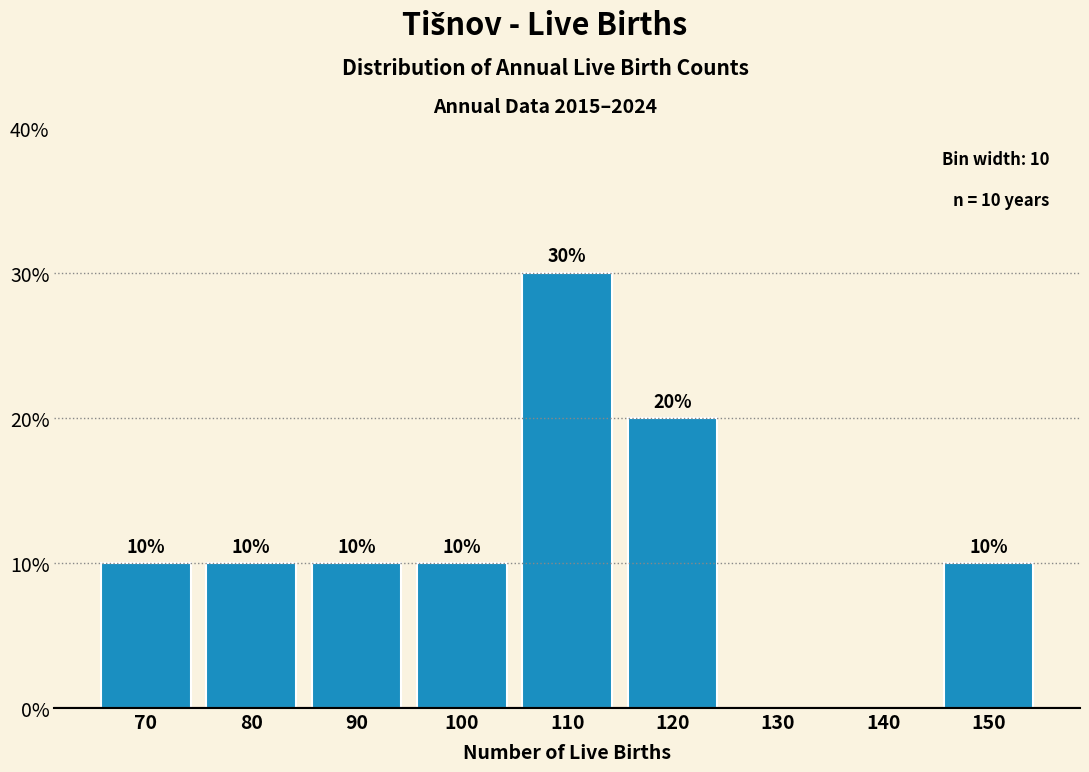

Reading right to left, what are all the values shown in this chart?

150=10	140=0	130=0	120=20	110=30	100=10	90=10	80=10	70=10